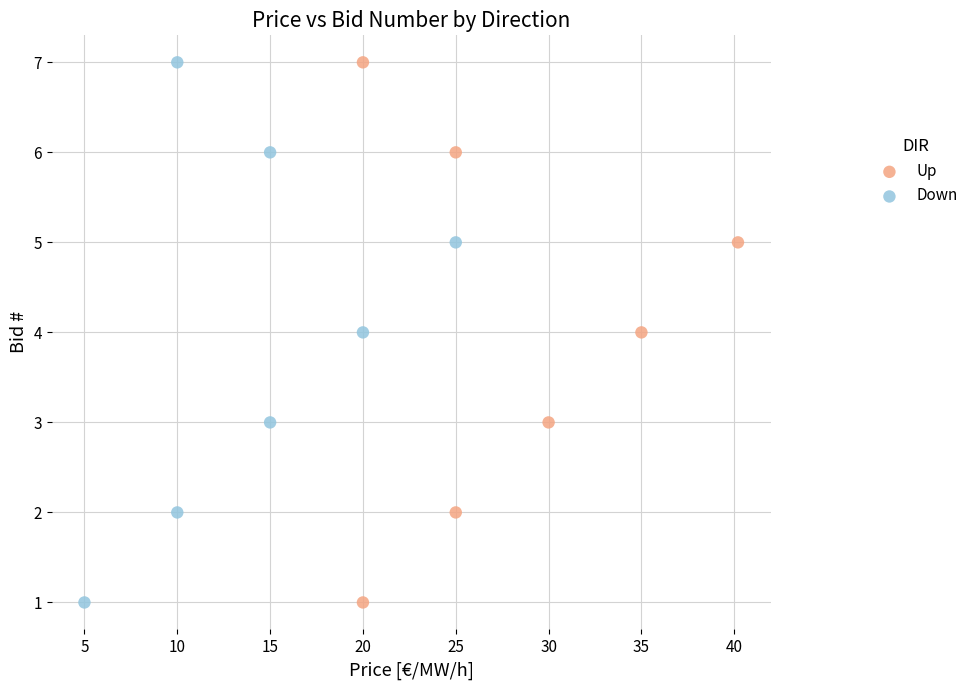

What are all the series names shown in the legend?

Up, Down